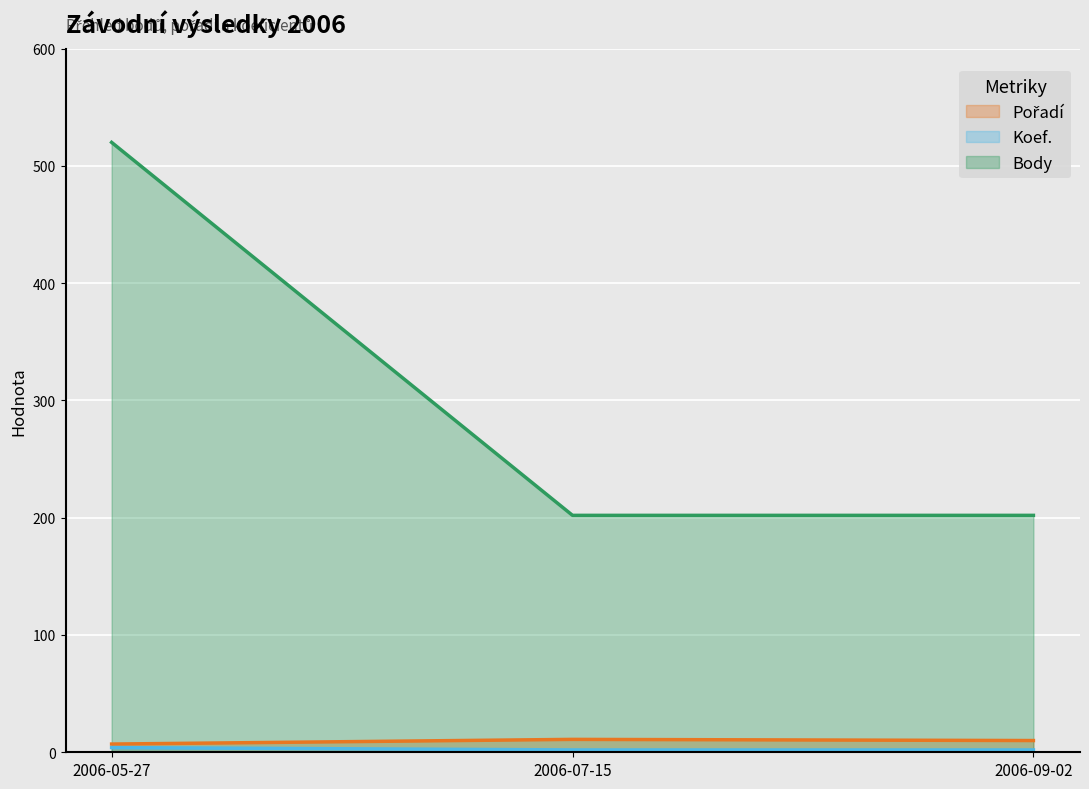

What is the label of the 3rd point from the right?

2006-05-27